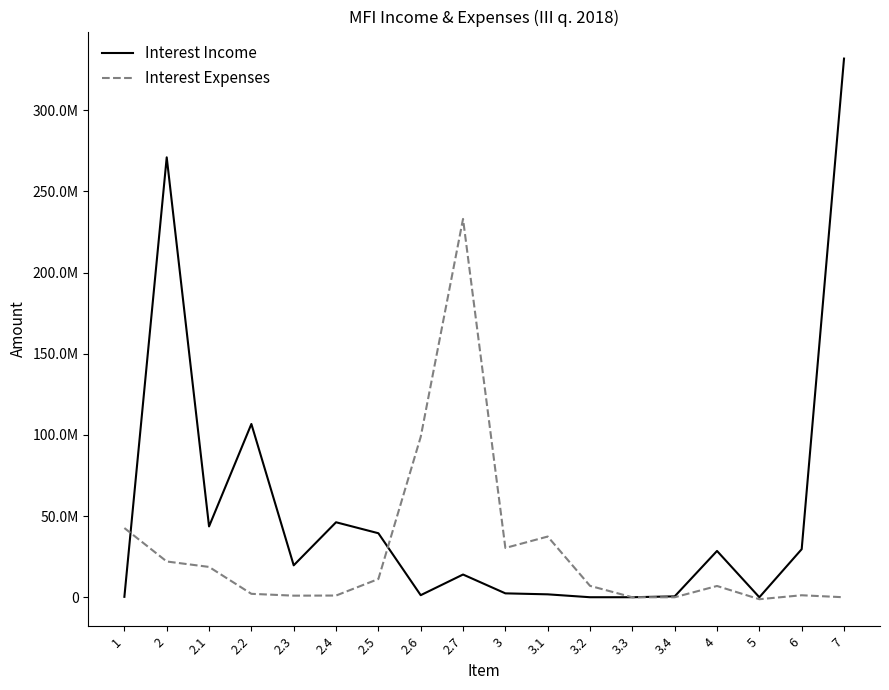

Is the value of Interest Income at 3.3 greater than the value of Interest Expenses at 3.1?

No